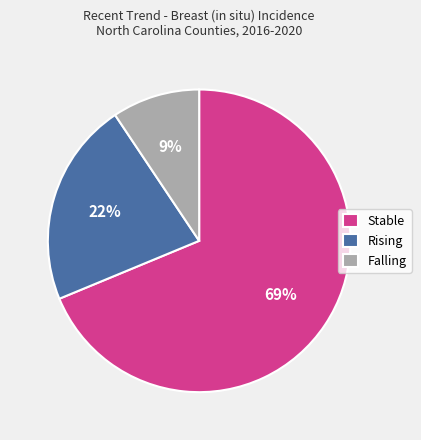

The Falling slice represents 23% of the pie. True or false?

False